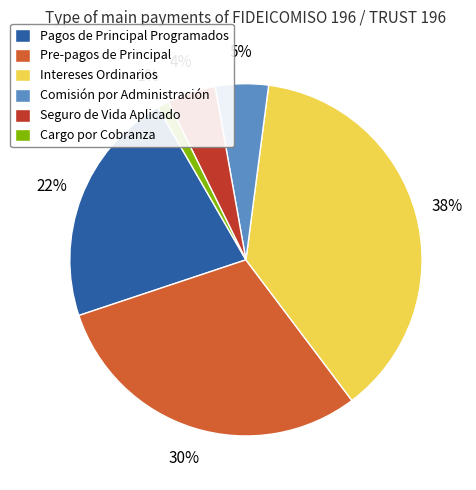

Does Seguro de Vida Aplicado represent more than half of the total?

No